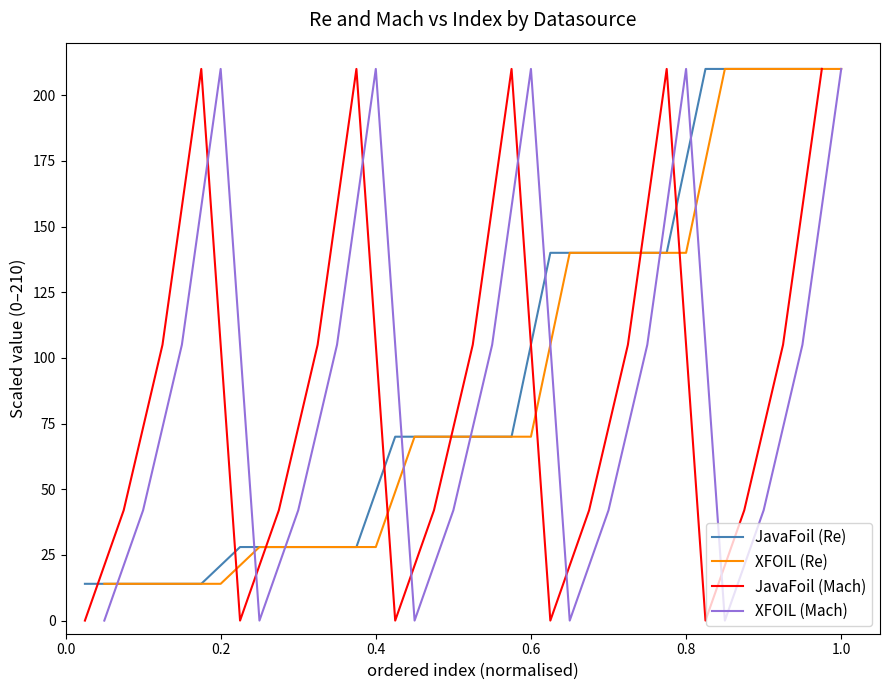

What is the maximum value for JavaFoil (Re)?

210